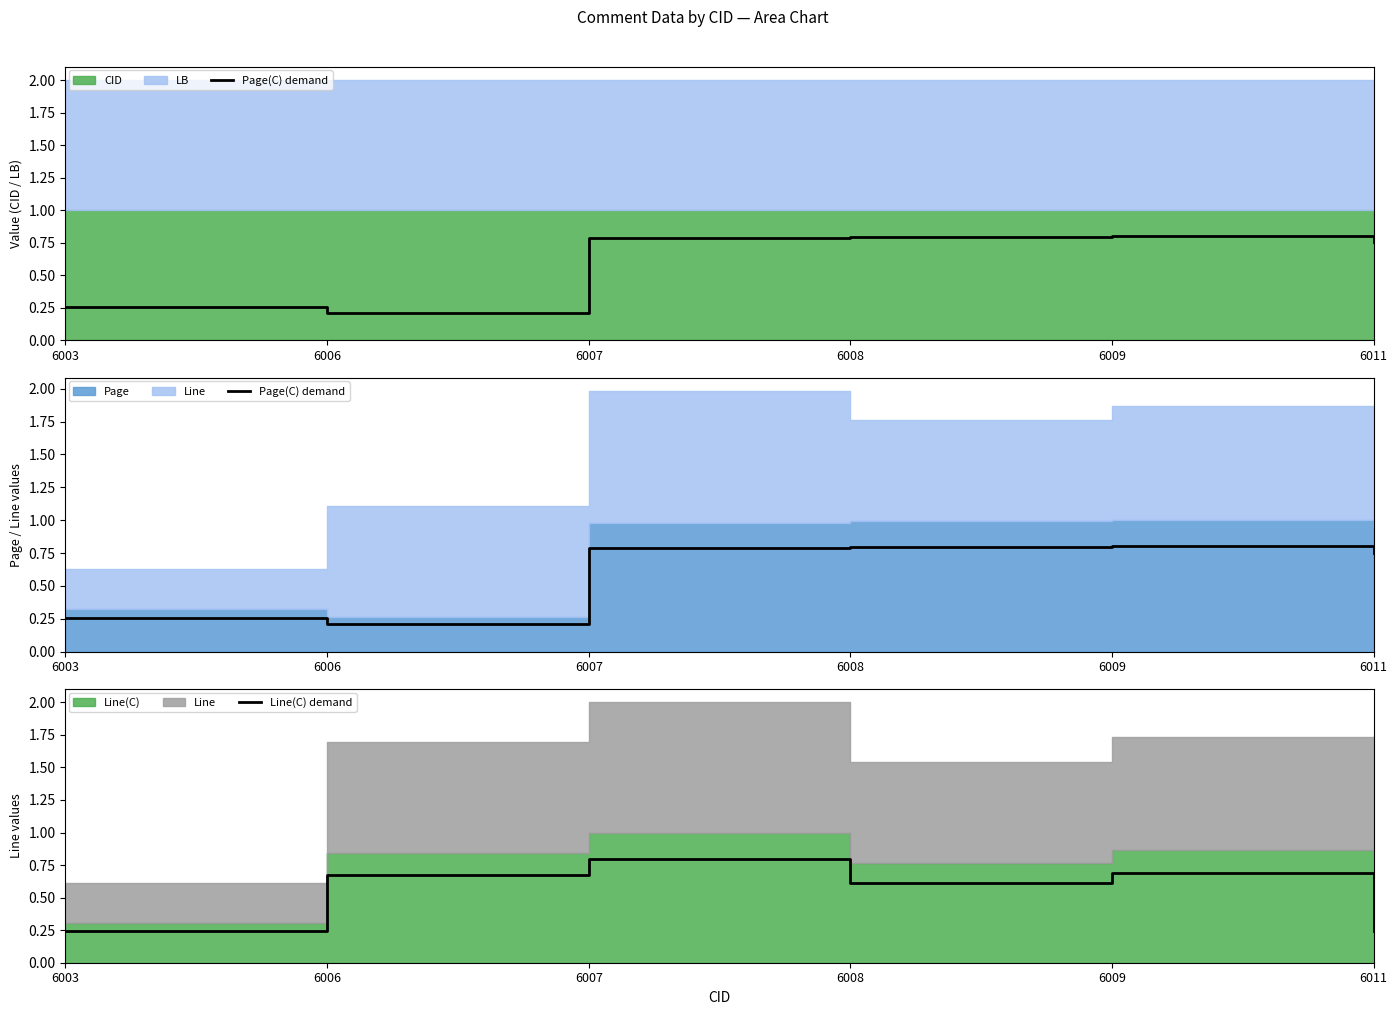

Count the number of categories in the chart.

6